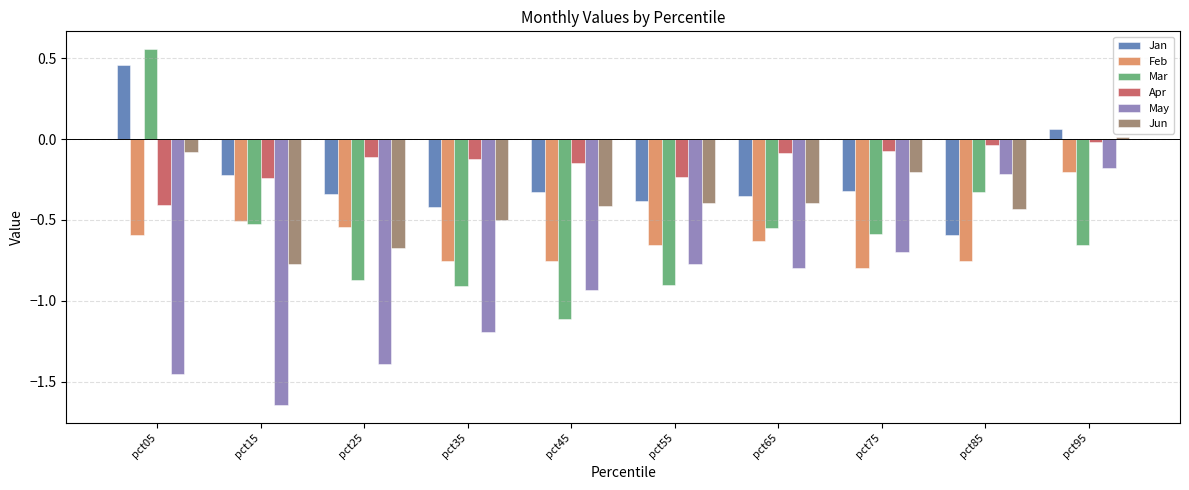

Which series has the largest range (max minus min)?

Mar